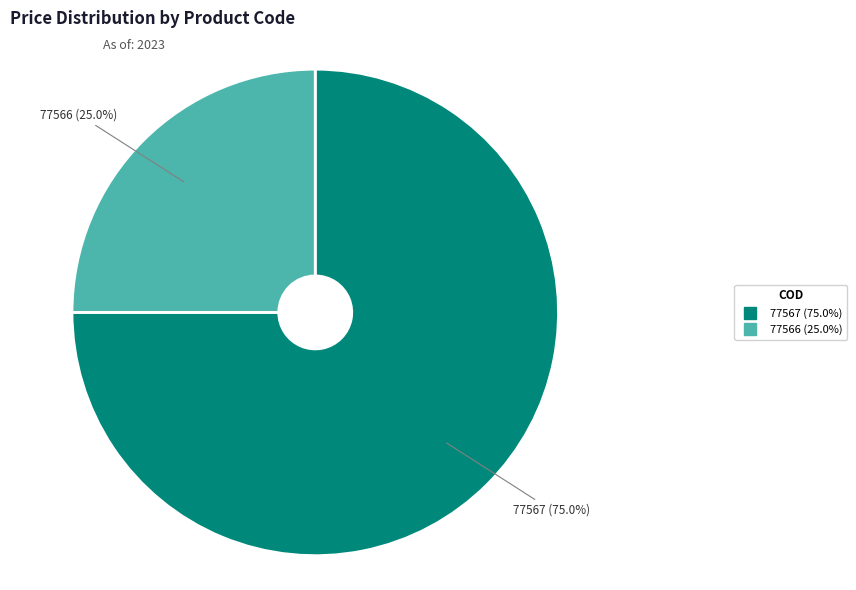

What percentage is NOT represented by 77567?

25.0%